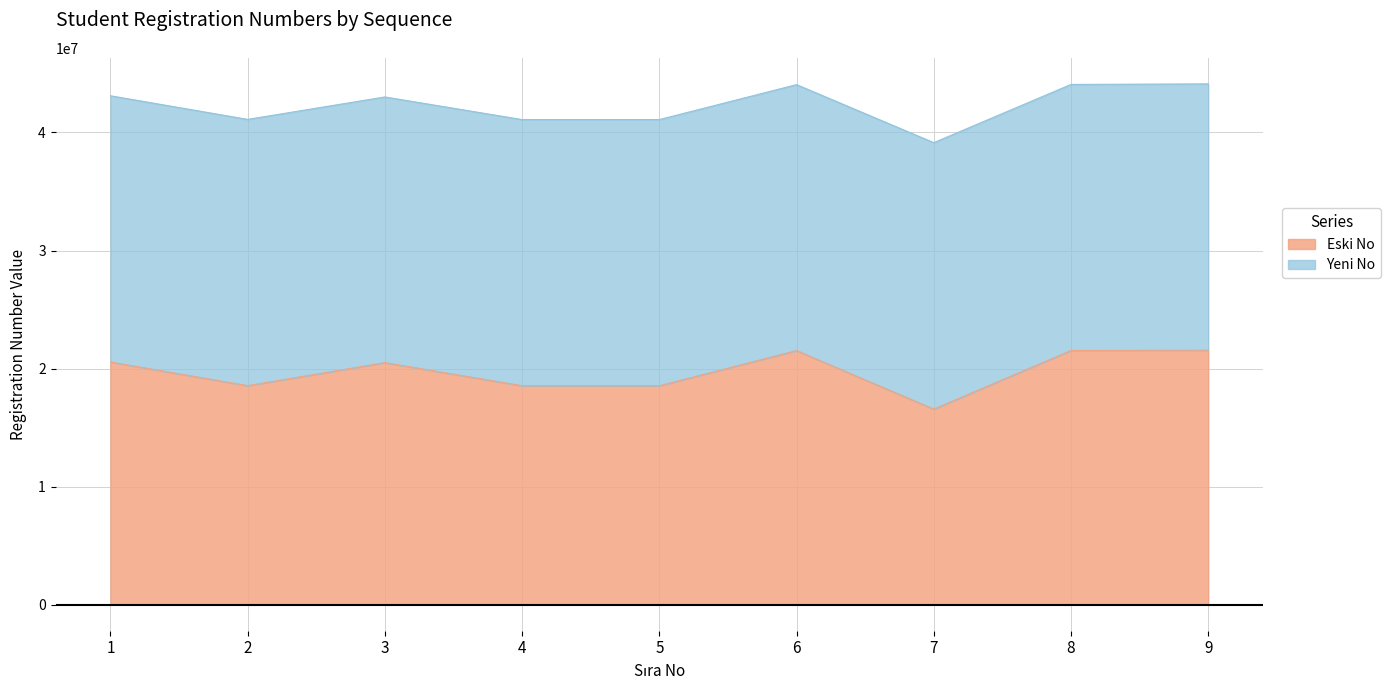

At which label does the data first exceed 20504002?

1